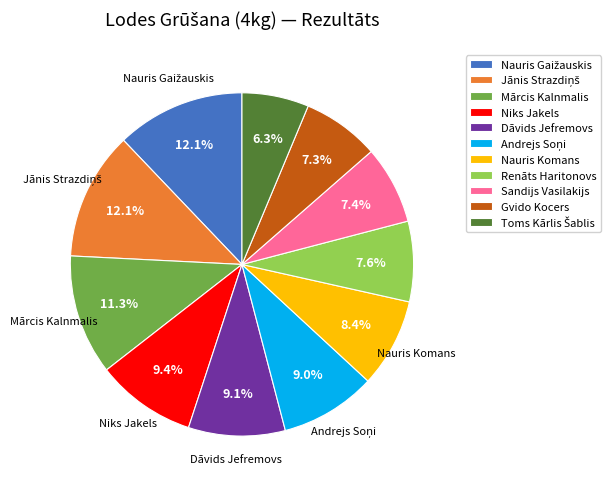

What is the ratio of the value at Niks Jakels to the value at Nauris Komans?

1.1